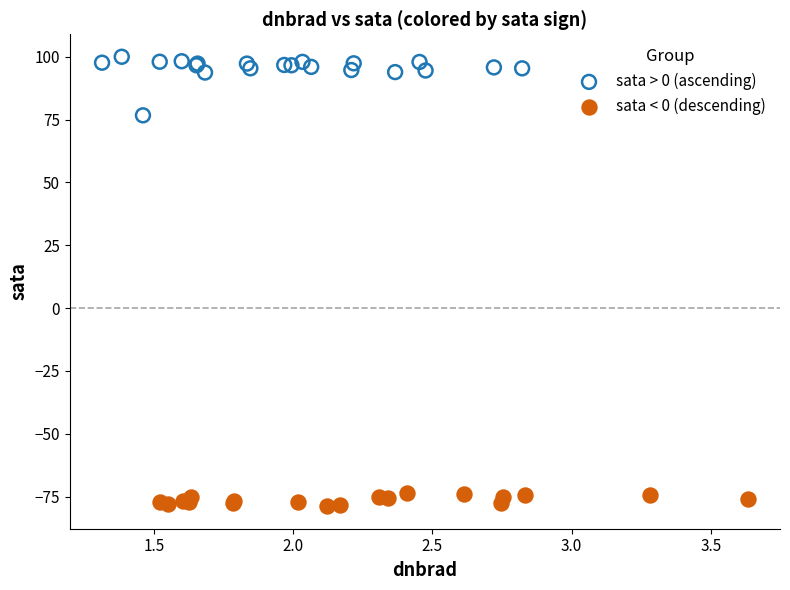

Which series has the largest Y range (max minus min)?

sata > 0 (ascending)